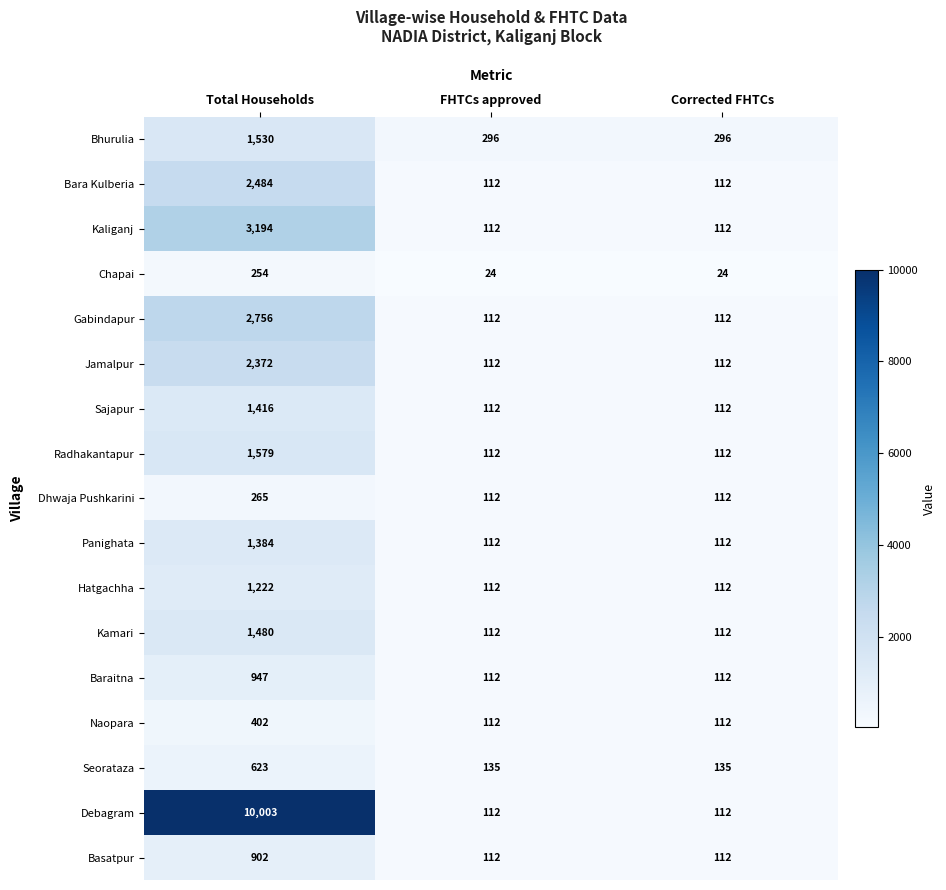

Which series changed the most between Total Households and FHTCs approved?

Debagram